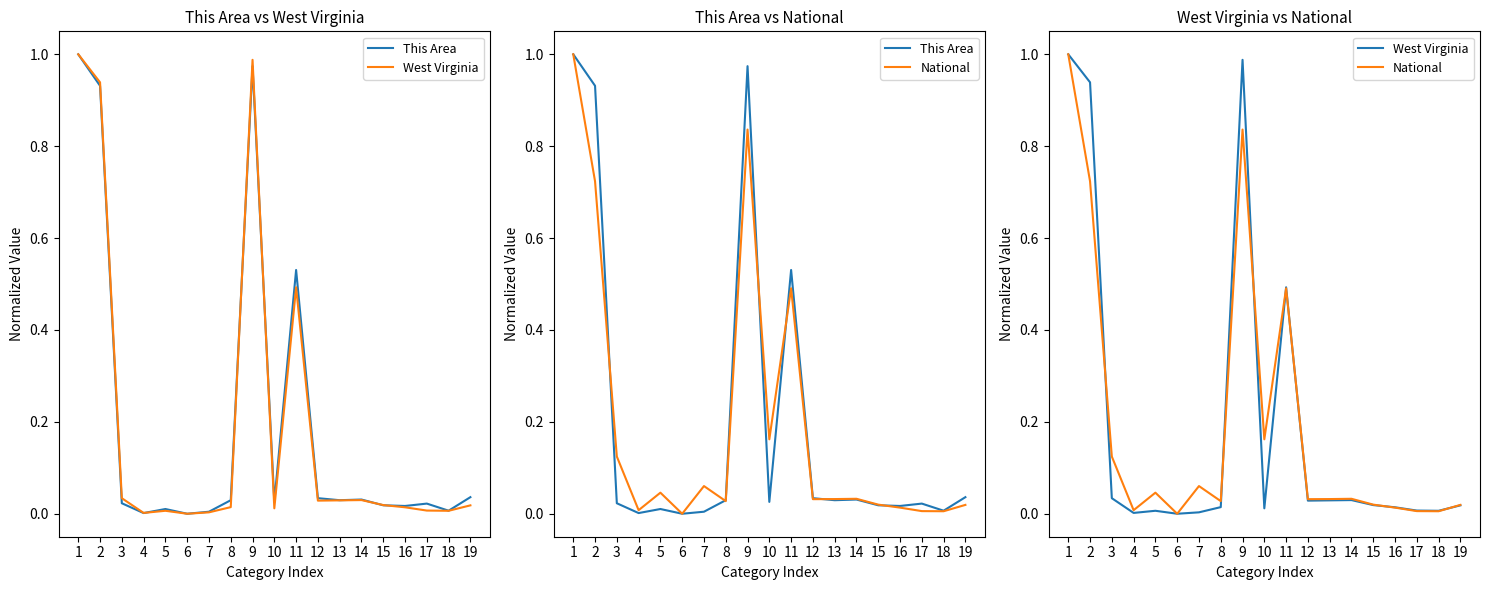

Is this an area chart (filled region under the line)?

No